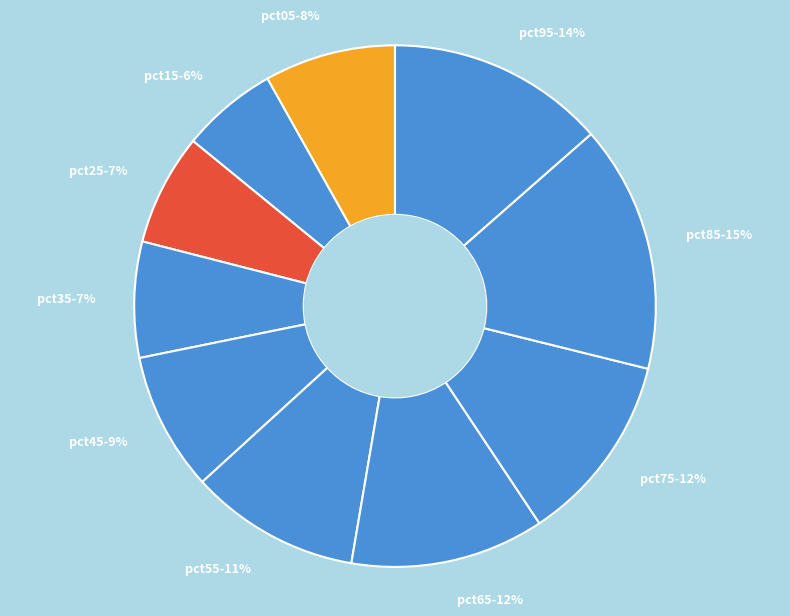

What is the smallest slice in the pie chart?

pct15